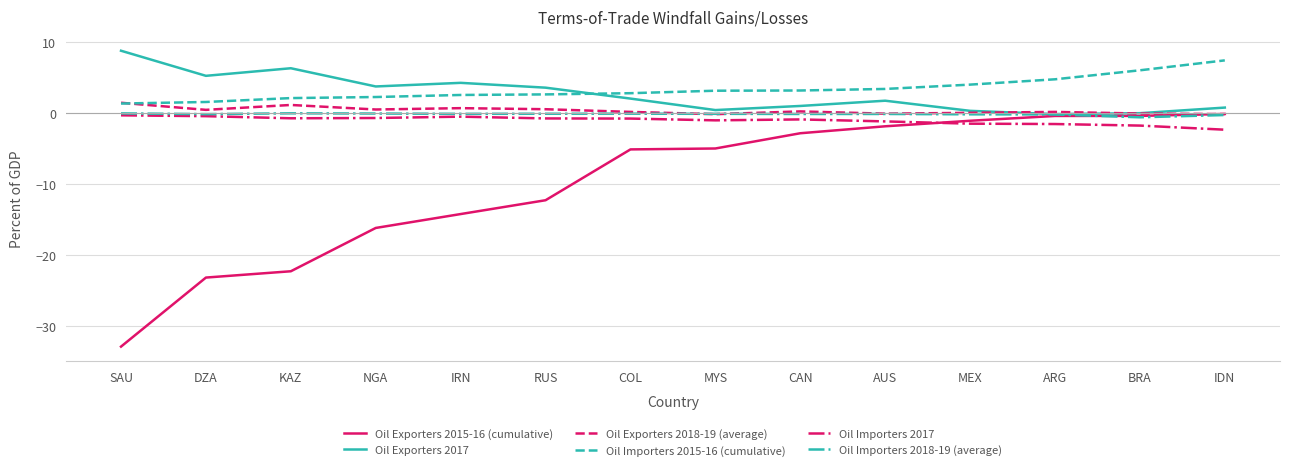

True or false: Oil Importers 2017 and Oil Importers 2015-16 (cumulative) intersect in this chart.

False